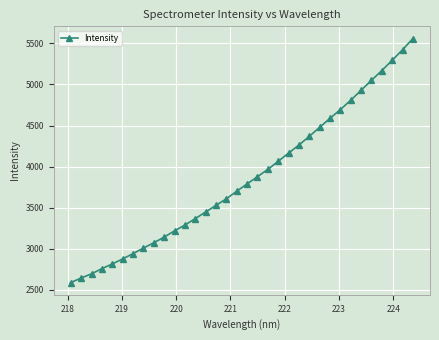

What is the difference between the second highest and second lowest values?

2777.0